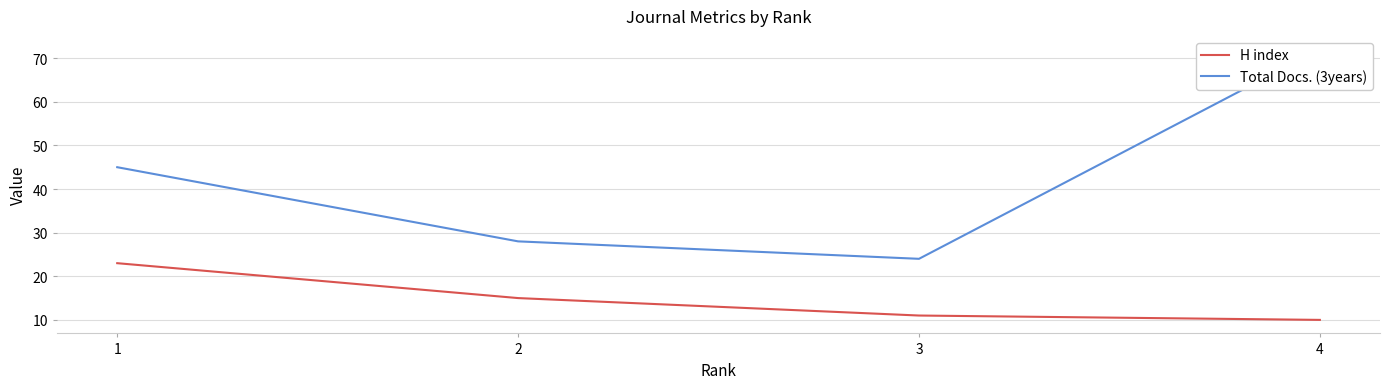

Rank the categories by H index value from highest to lowest.

1, 2, 3, 4